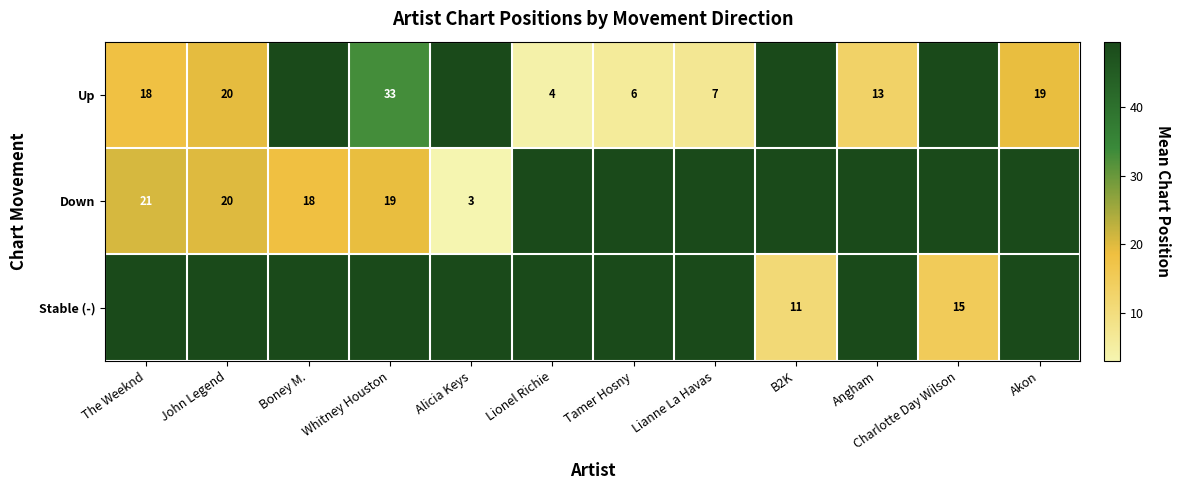

True or false: Up has a value of 4.0 at Lionel Richie.

True